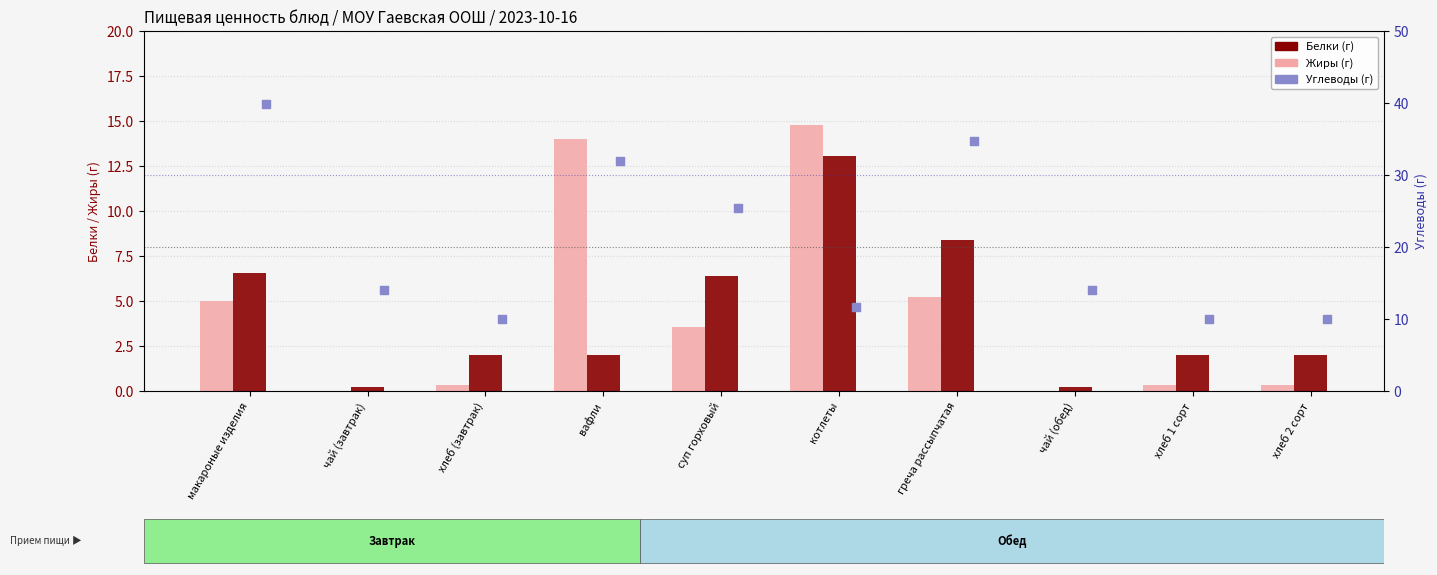

Is the value of Белки at хлеб (завтрак) greater than the value of Жиры at чай (завтрак)?

Yes